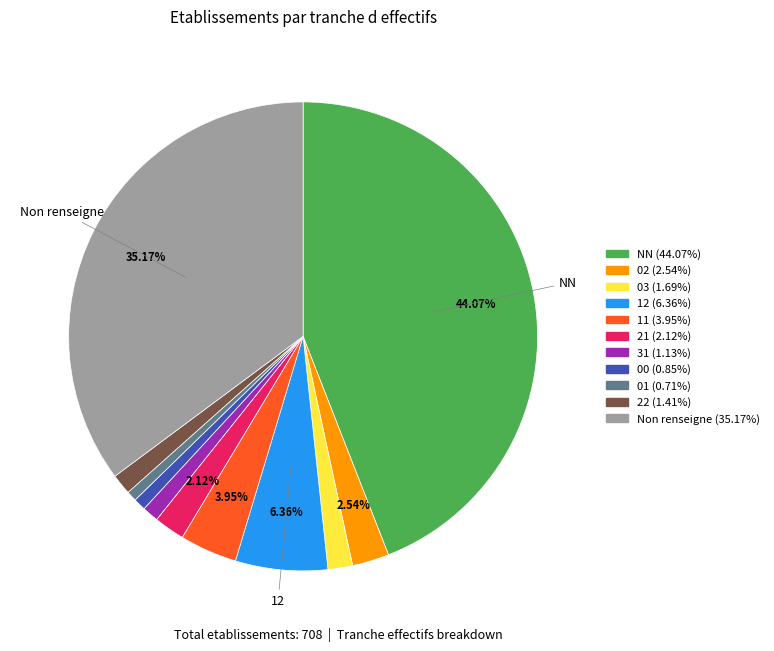

Does any single category account for the majority?

No